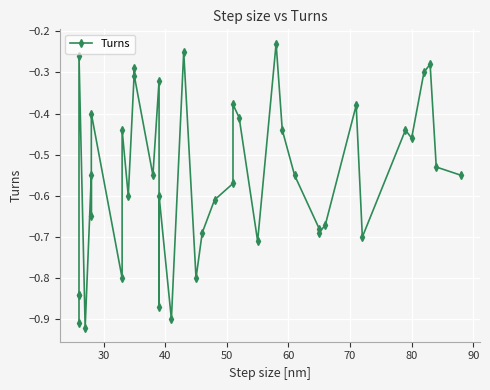

True or false: there are more than 2 points higher than both neighbors.

True